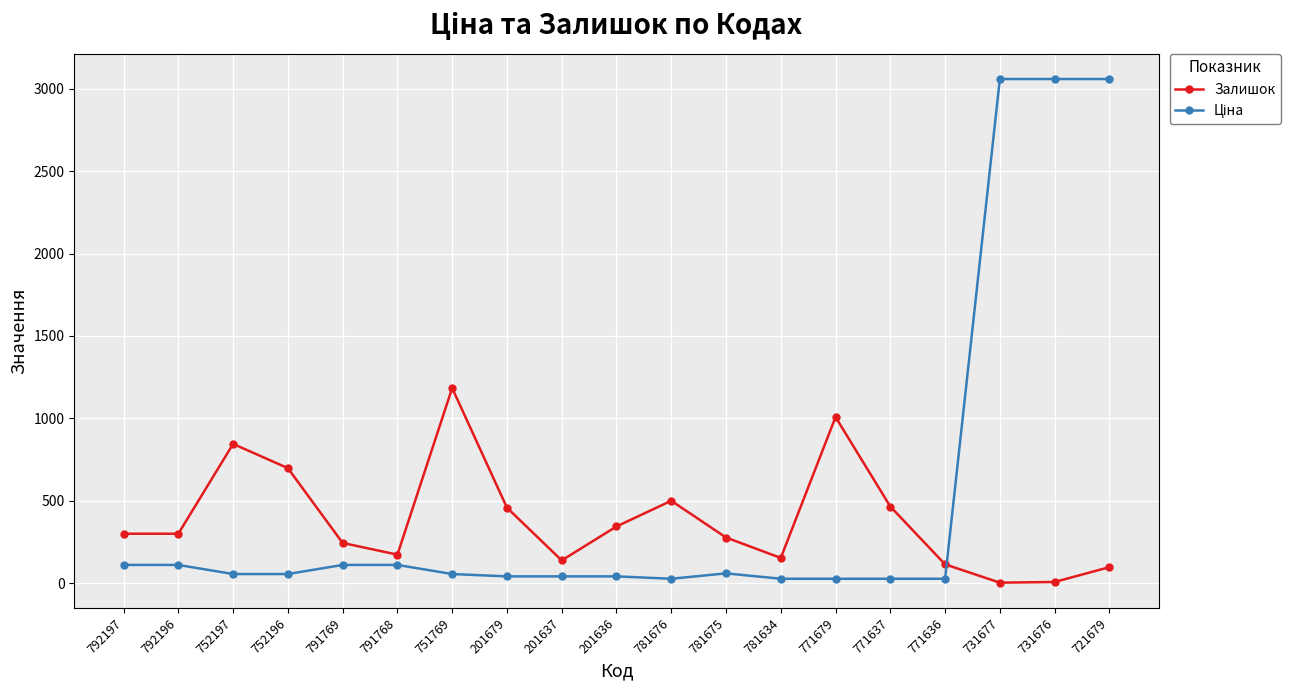

At how many categories does at least one series exceed 2203?

3